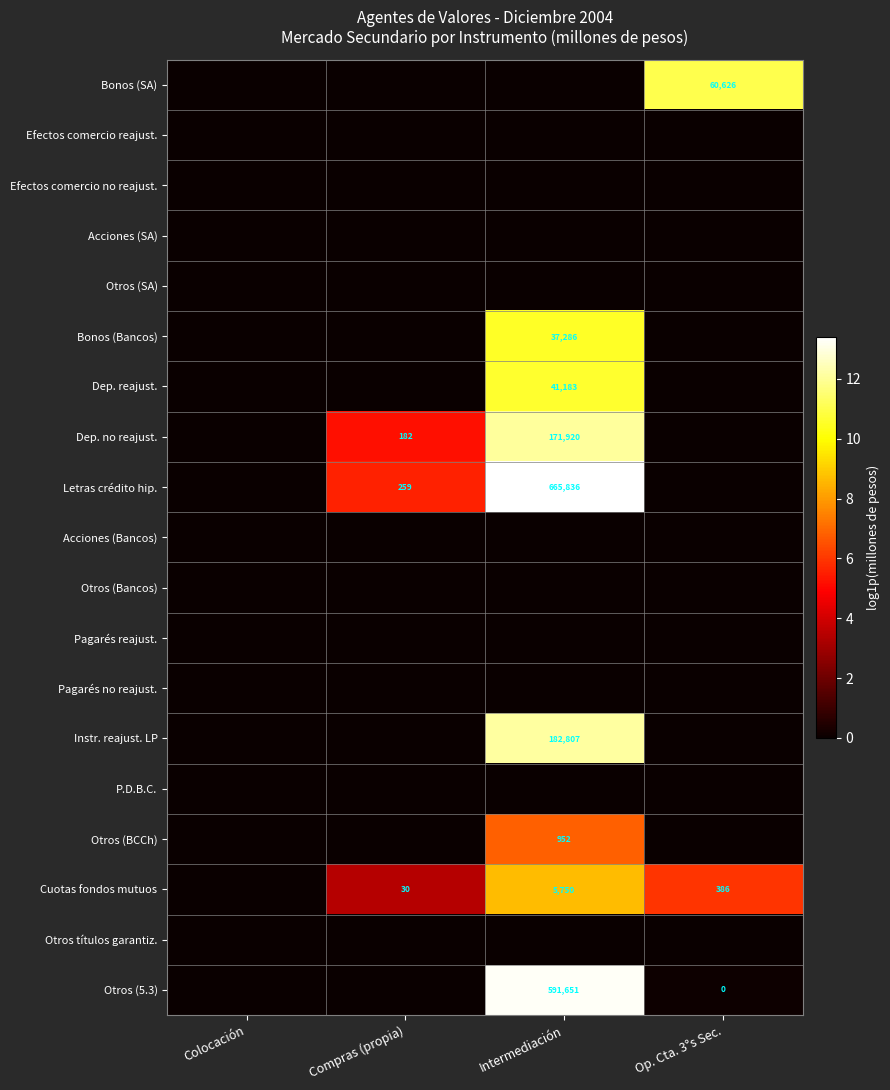

What is the sum of the Cuotas fondos mutuos values at Op. Cta. 3°s Sec. and Compras (propia)?

416